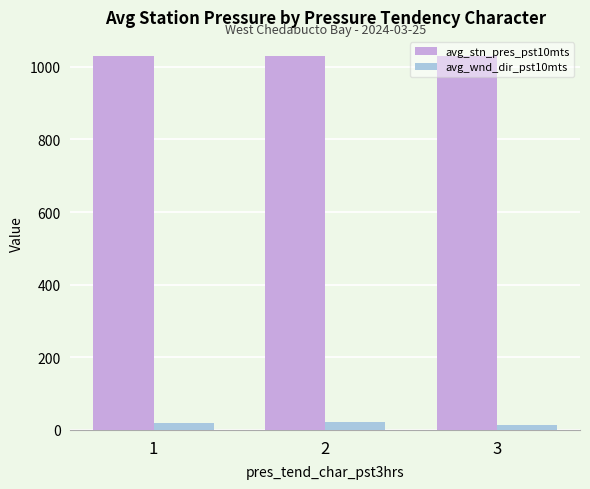

What is the difference between the avg_stn_pres_pst10mts values at 3 and 2?

2.0